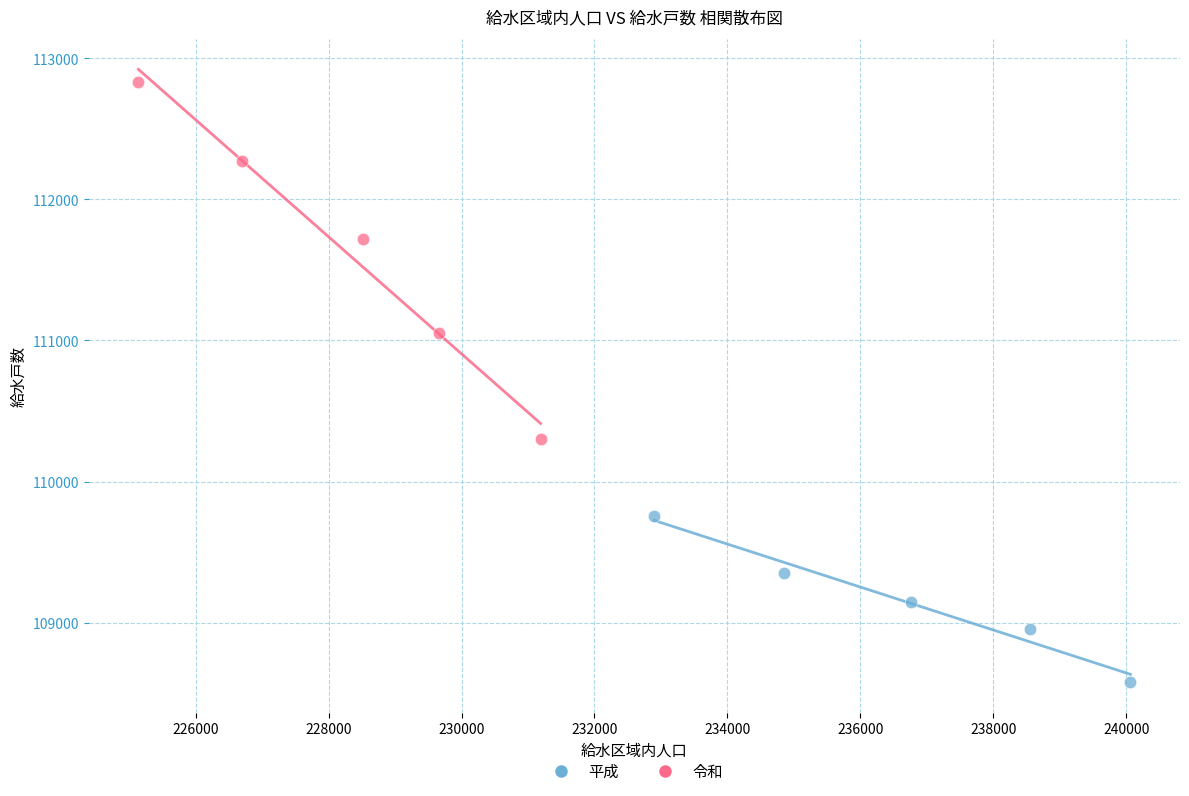

Which series reaches the minimum Y coordinate?

平成